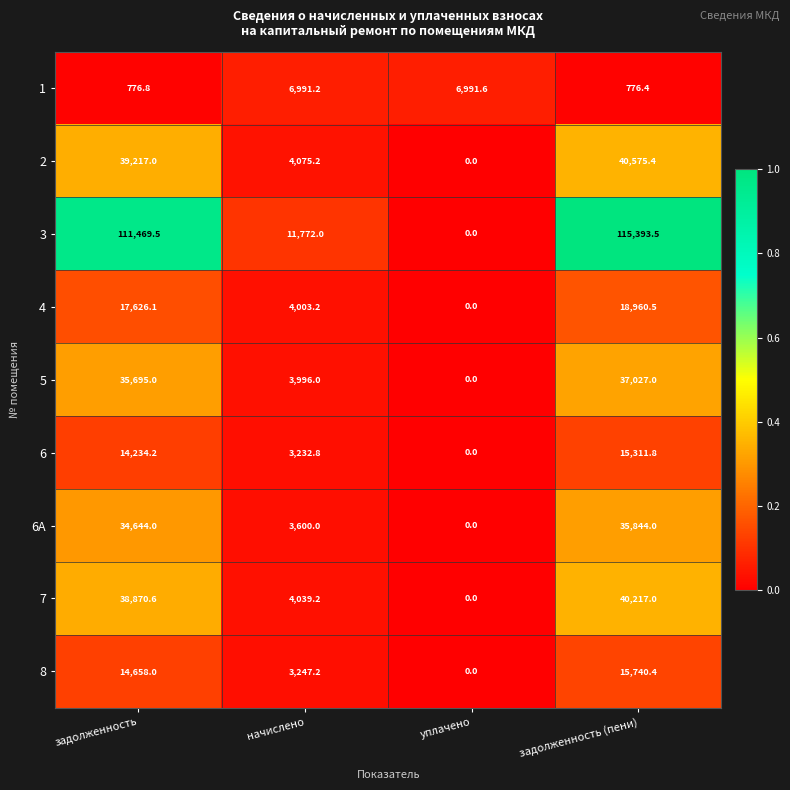

What is the difference between the maximum and minimum values in the 1 series?

6215.2